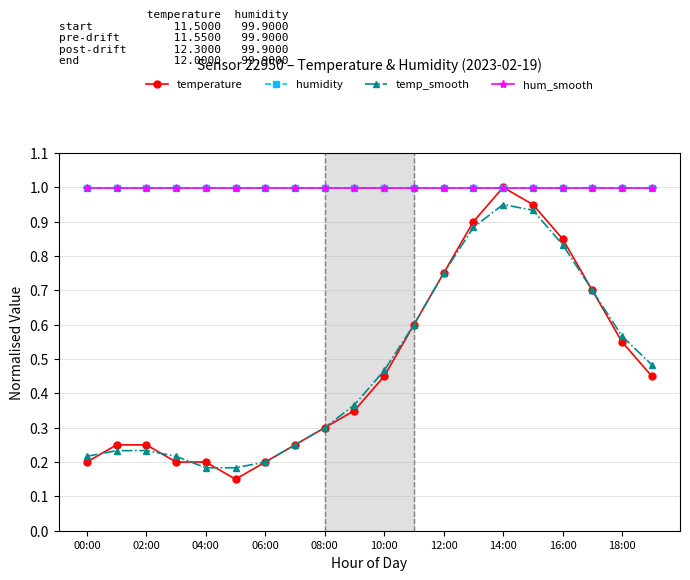

Does the chart display data point markers on the line(s)?

Yes